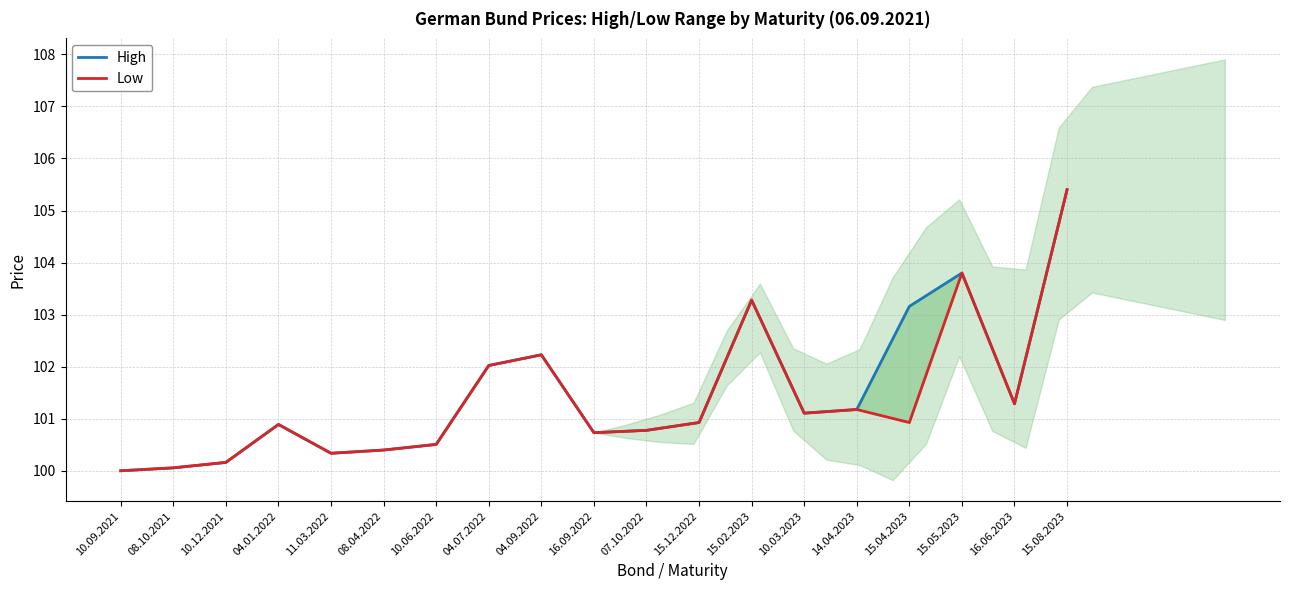

What is the value of the Low point at the 2nd from the left?

100.1